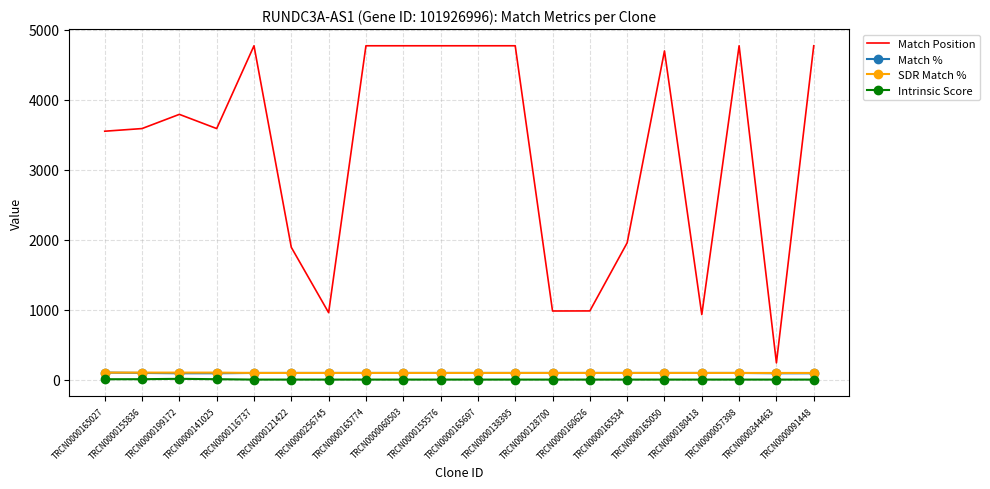

Which series has the largest total across all categories?

Match Position